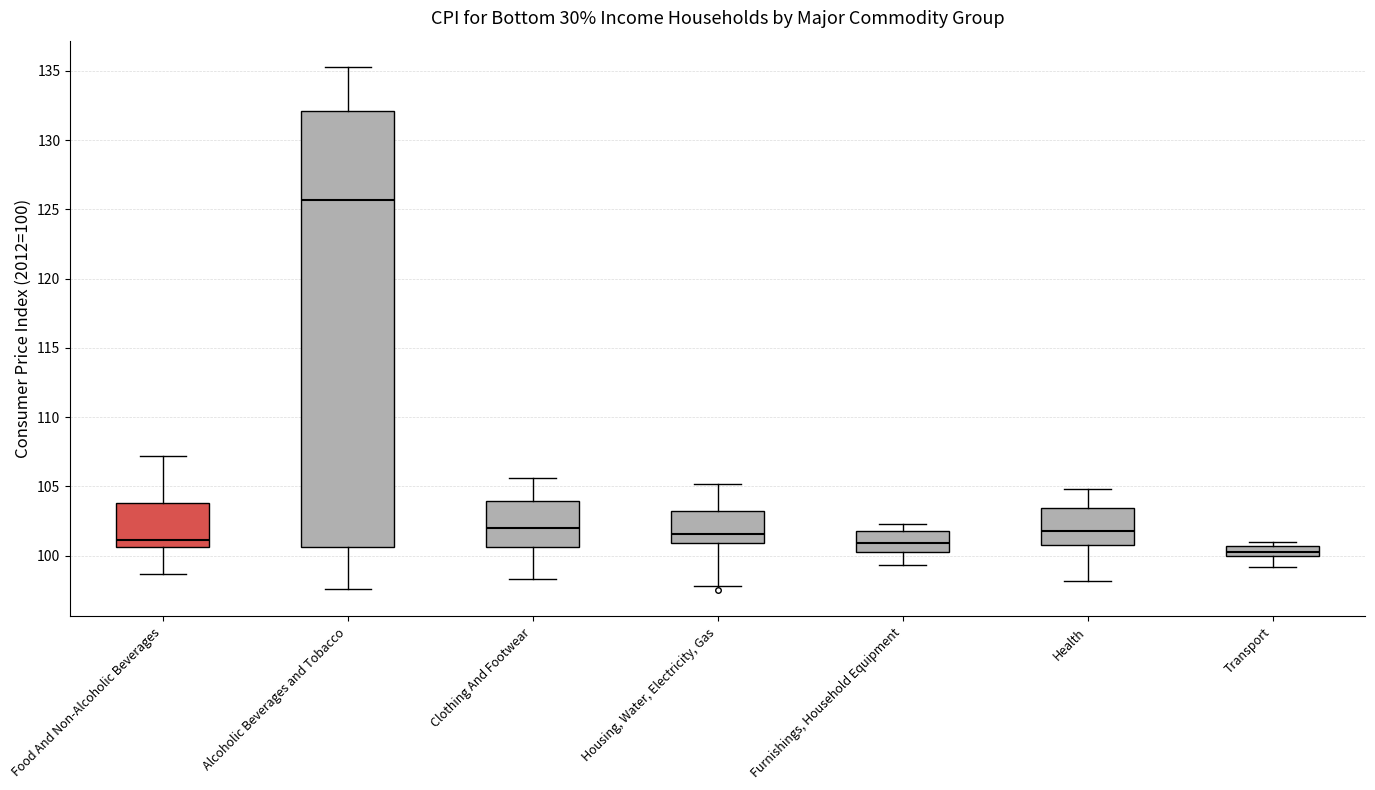

Reading left to right, read every box against the y-axis: the position of its median line, the range the box covers, and the ends of its whiskers. The values are not printed on the chart, so give them approximately, as read against the axis.

Food And Non-Alcoholic Beverages: median 101.0, box 100.5 to 104.0, whiskers 98.5 to 107.0
Alcoholic Beverages and Tobacco: median 125.5, box 100.5 to 132.0, whiskers 97.5 to 135.5
Clothing And Footwear: median 102.0, box 100.5 to 104.0, whiskers 98.5 to 105.5
Housing, Water, Electricity, Gas: median 101.5, box 101.0 to 103.0, whiskers 98.0 to 105.0
Furnishings, Household Equipment: median 101.0, box 100.5 to 102.0, whiskers 99.5 to 102.5
Health: median 102.0, box 101.0 to 103.5, whiskers 98.0 to 105.0
Transport: median 100.5 (inside the box), box 100.0 to 100.5, whiskers 99.0 to 101.0